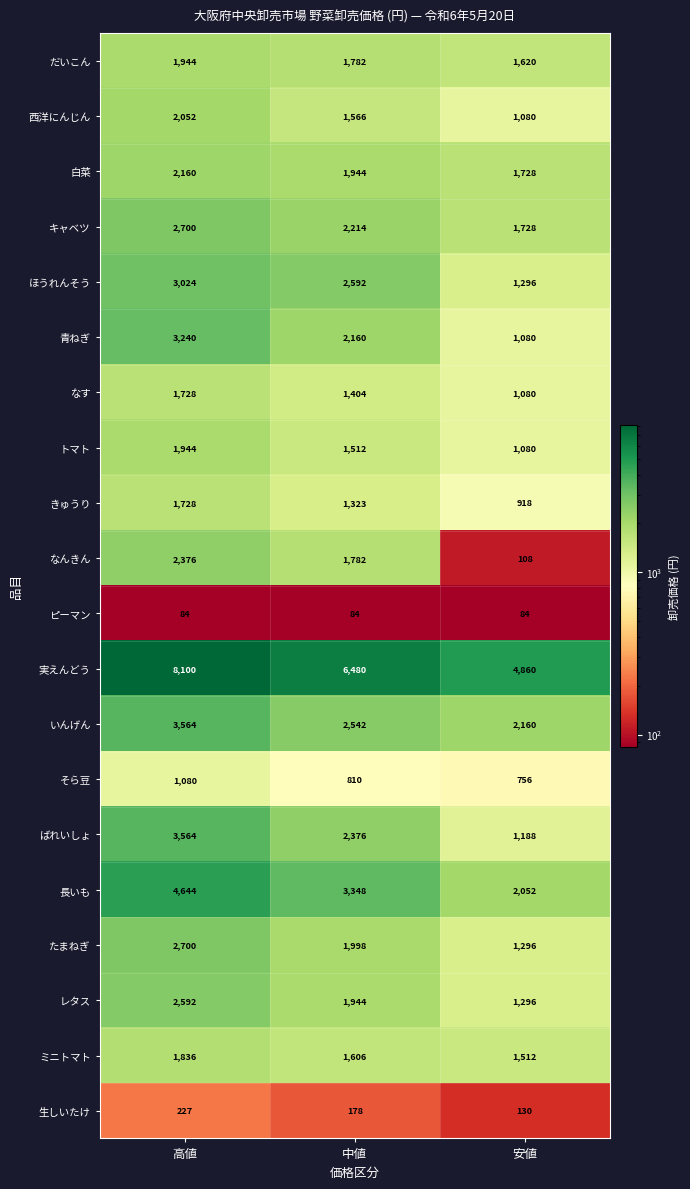

At which label is ばれいしょ closest to 2376?

中値